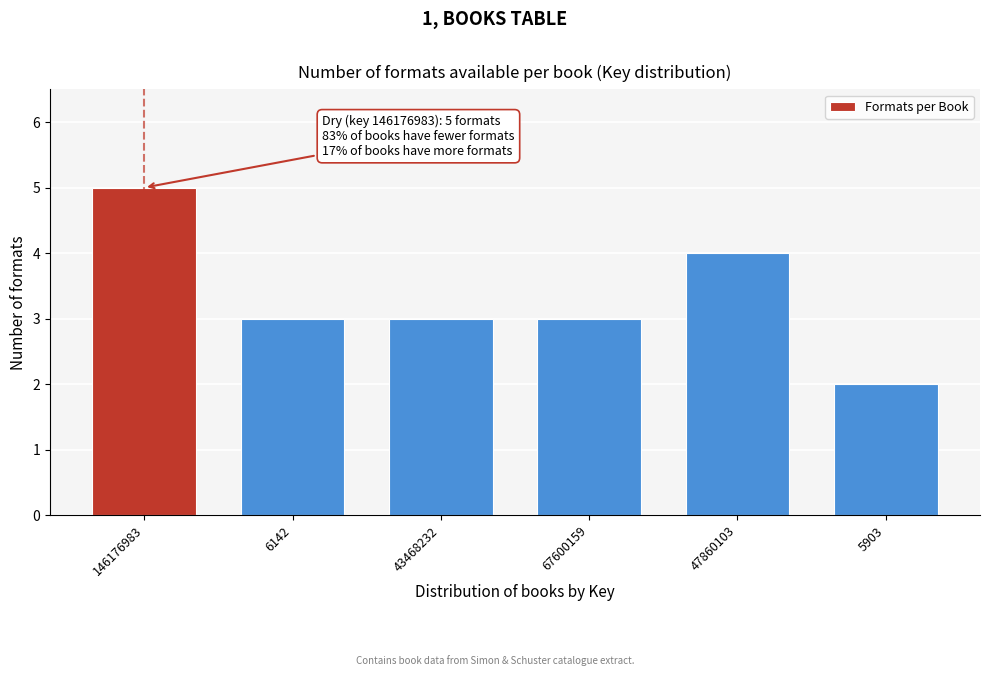

Reading right to left, extract all data points from this chart.

2	4	3	3	3	5